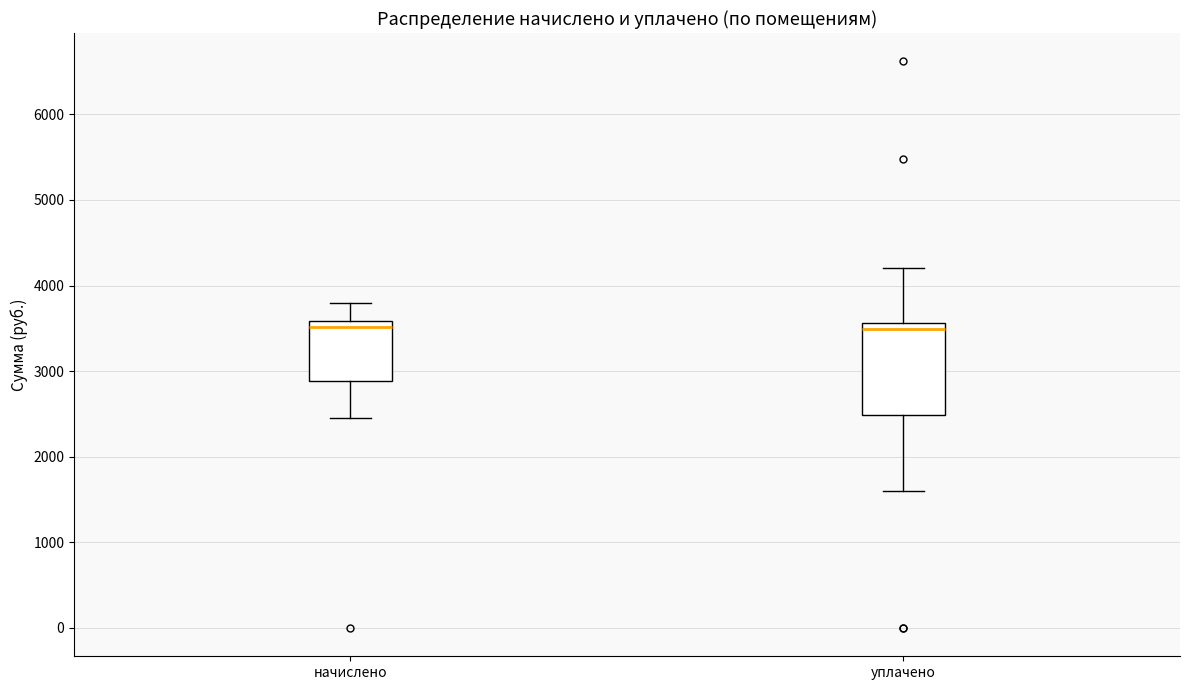

Reading left to right, transcribe this box plot: for each box, give where its median line is, the range the box spans, and where its two whiskers end, as read against the y-axis. The values are not printed on the chart, so give them approximately, as read against the axis.

начислено: median 3500, box 2900 to 3600, whiskers 2500 to 3800
уплачено: median 3500, box 2500 to 3600, whiskers 1600 to 4200